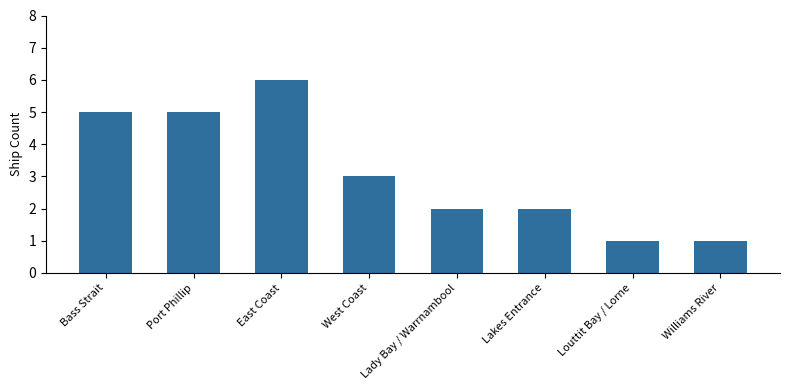

What value does the data have at East Coast?

6